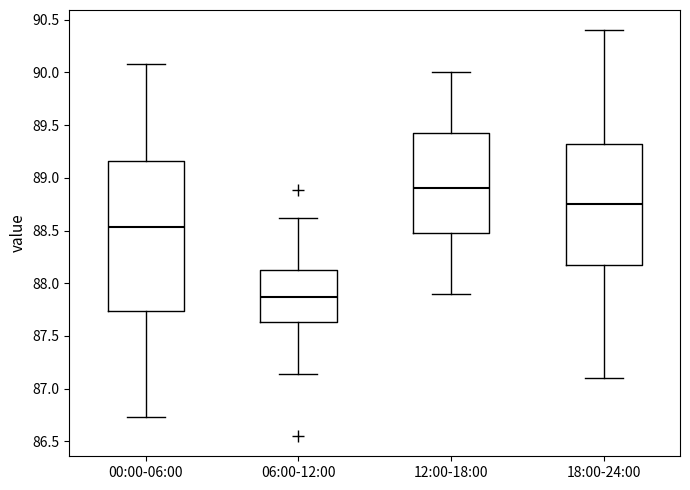

Reading left to right, transcribe this box plot: for each box, give where its median line is, the range the box spans, and where its two whiskers end, as read against the y-axis. The values are not printed on the chart, so give them approximately, as read against the axis.

00:00-06:00: median 88.55, box 87.75 to 89.15, whiskers 86.75 to 90.10
06:00-12:00: median 87.85, box 87.65 to 88.15, whiskers 87.15 to 88.60
12:00-18:00: median 88.90, box 88.50 to 89.45, whiskers 87.90 to 90.00
18:00-24:00: median 88.75, box 88.20 to 89.35, whiskers 87.10 to 90.40